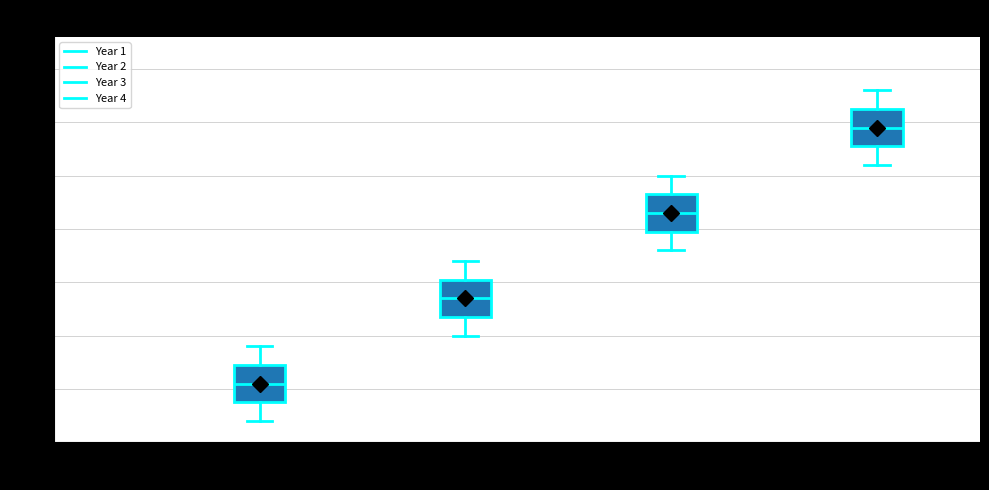

Which box's median line is the lowest?

Year 1 (N=8)